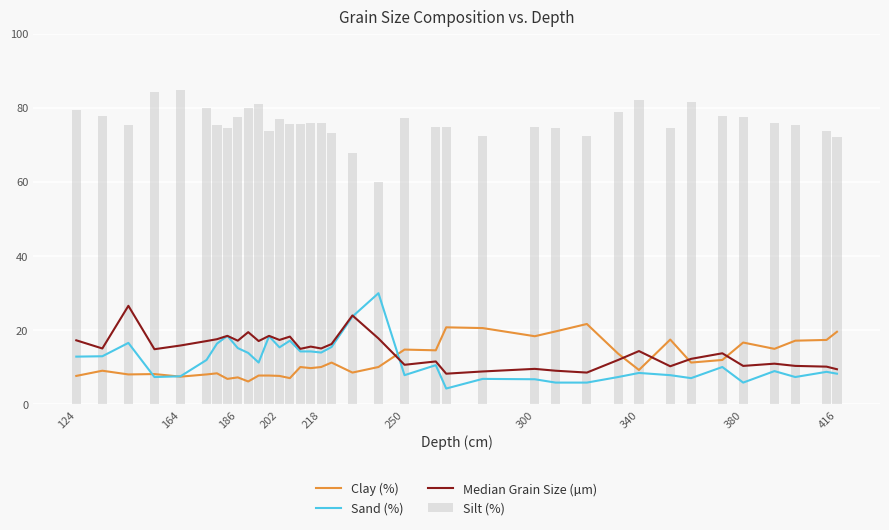

What is the highest value of the Clay (%) series?

21.7